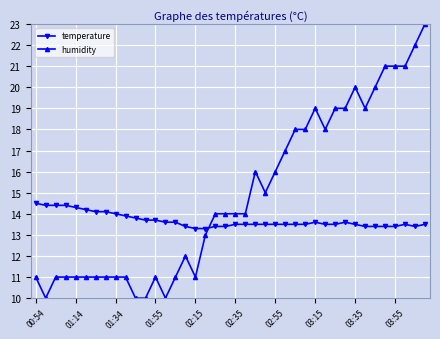

What is the value of the temperature point at the 9th from the left?

14.0